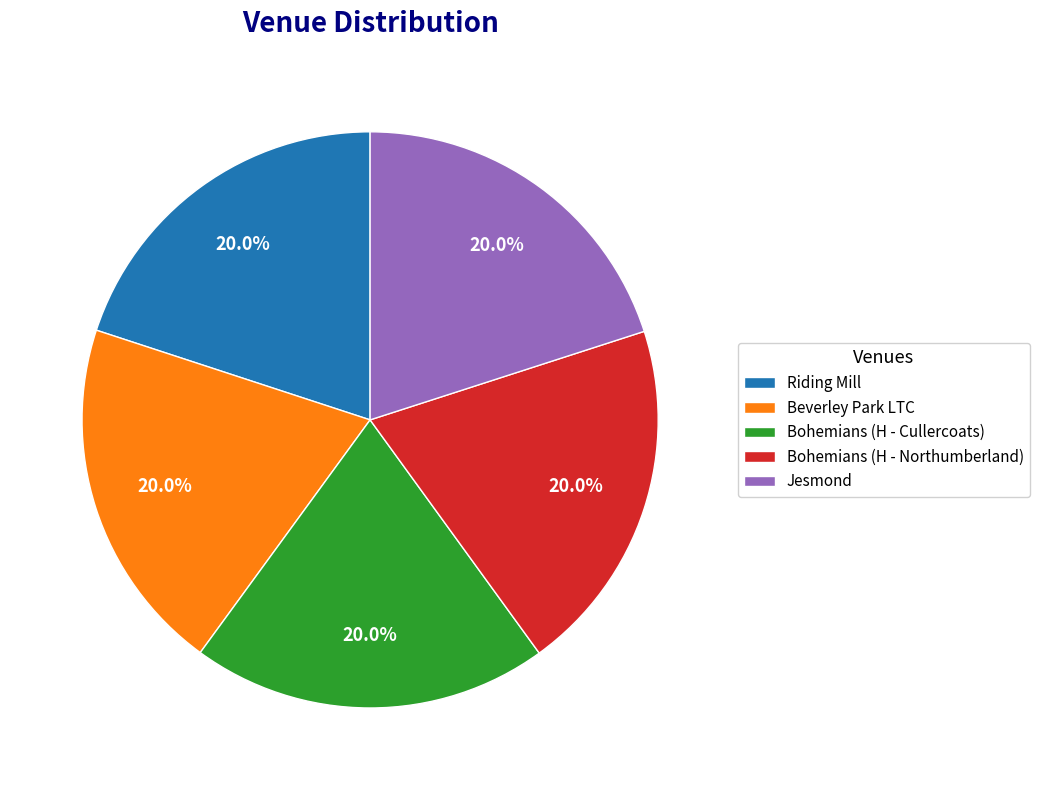

Approximately how many times larger is the value at Beverley Park LTC compared to Jesmond?

1.0